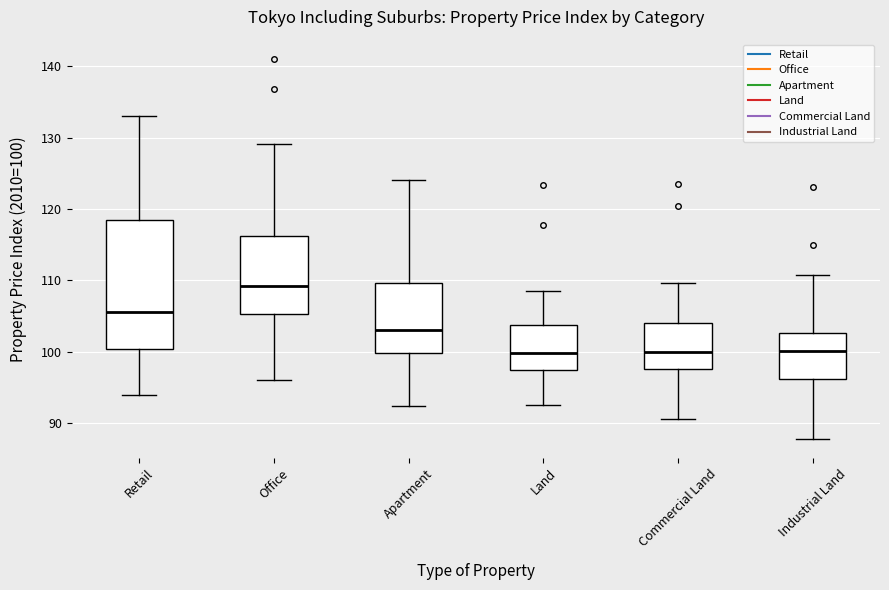

Reading left to right, transcribe this box plot: for each box, give where its median line is, the range the box spans, and where its two whiskers end, as read against the y-axis. The values are not printed on the chart, so give them approximately, as read against the axis.

Retail: median 106, box 100 to 118, whiskers 94 to 133
Office: median 109, box 105 to 116, whiskers 96 to 129
Apartment: median 103, box 100 to 110, whiskers 92 to 124
Land: median 100, box 98 to 104, whiskers 93 to 108
Commercial Land: median 100, box 98 to 104, whiskers 91 to 110
Industrial Land: median 100, box 96 to 103, whiskers 88 to 111